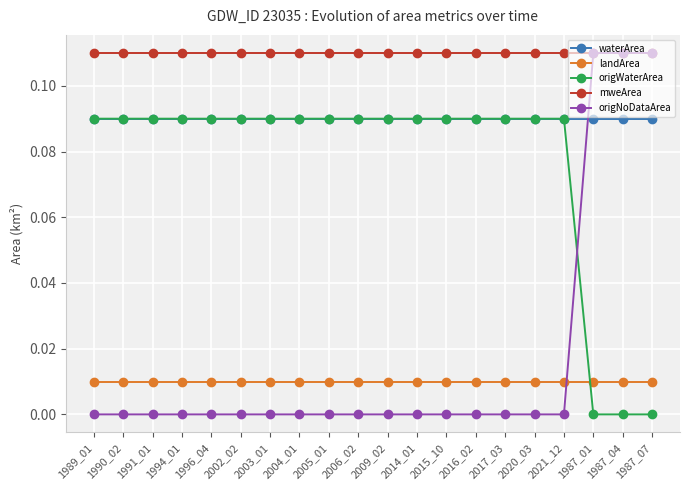

What position from the right is 2006_02?

11